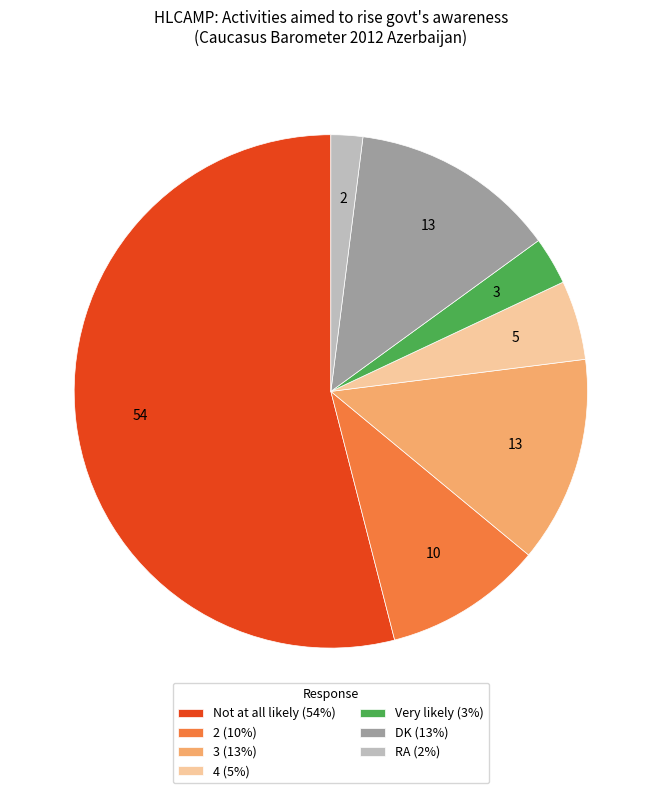

How many segments does this pie chart have?

7